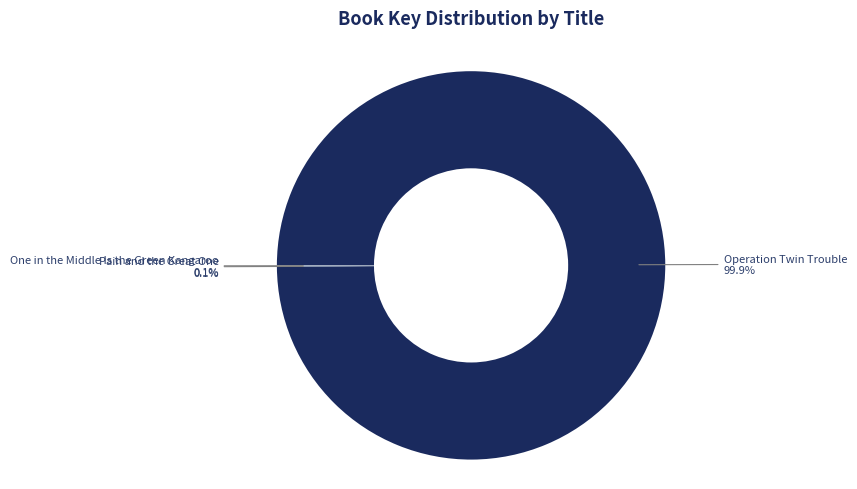

To the nearest percent, what is the average slice percentage?

33%